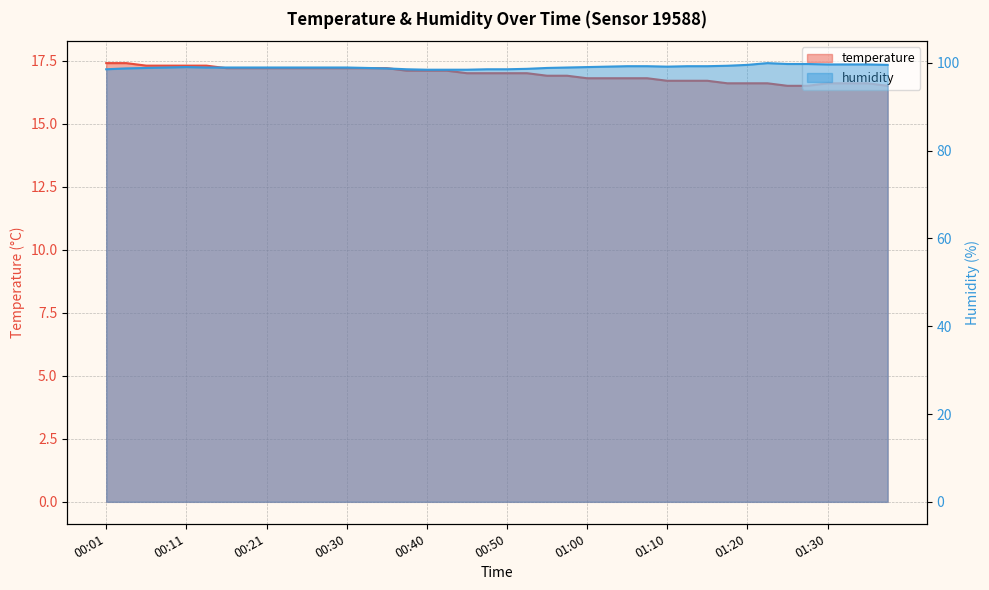

What is the sum of the temperature values at 00:43 and 00:28?

34.3